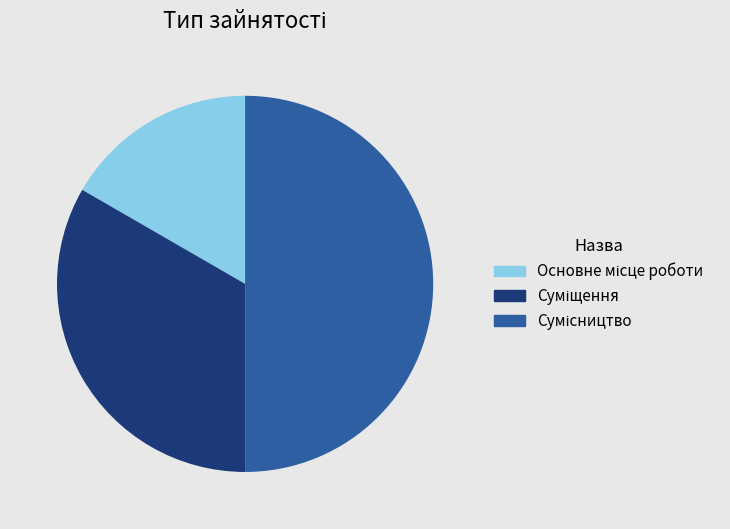

To the nearest percent, what portion does Суміщення represent?

33%